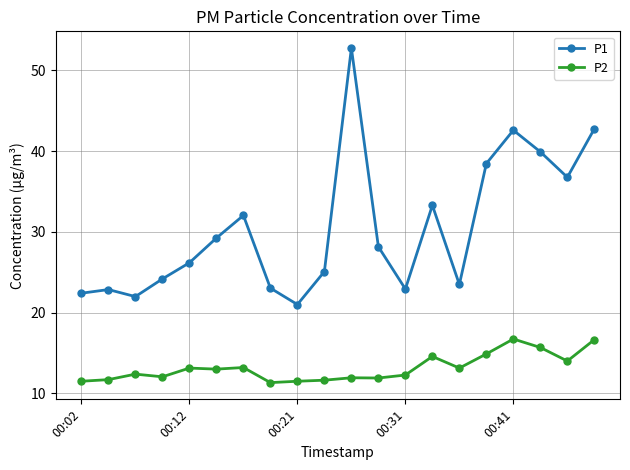

What is the maximum value for P2?

16.7